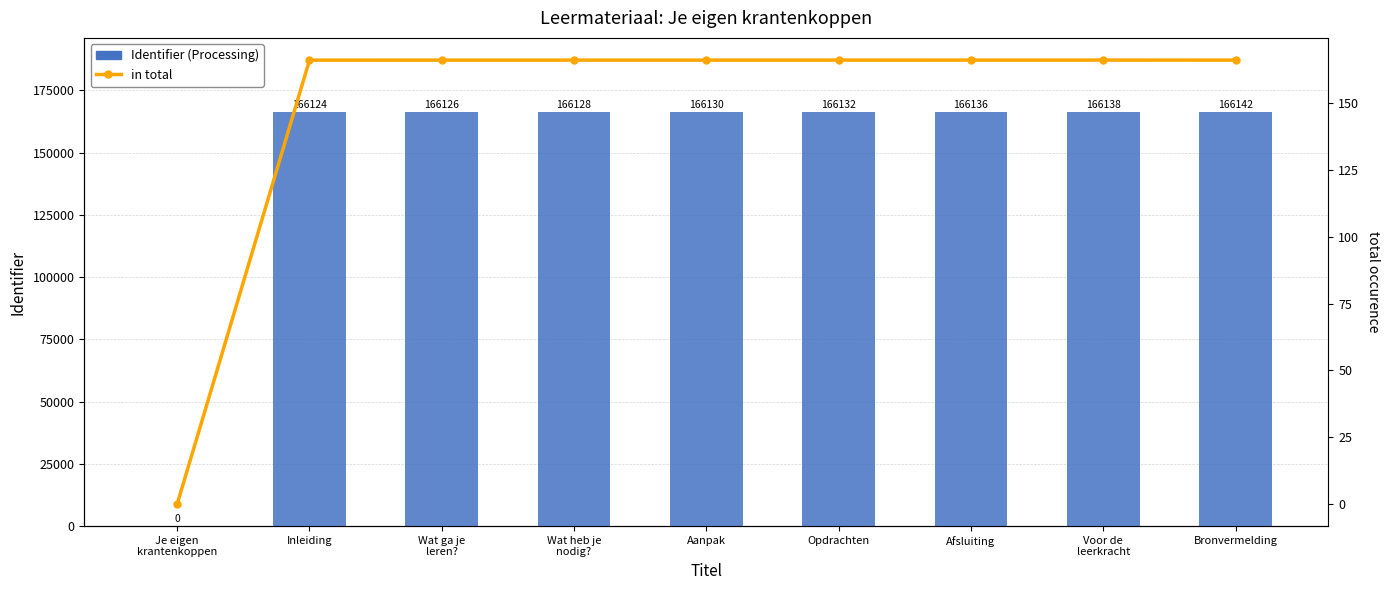

How many values in in total are above zero?

8